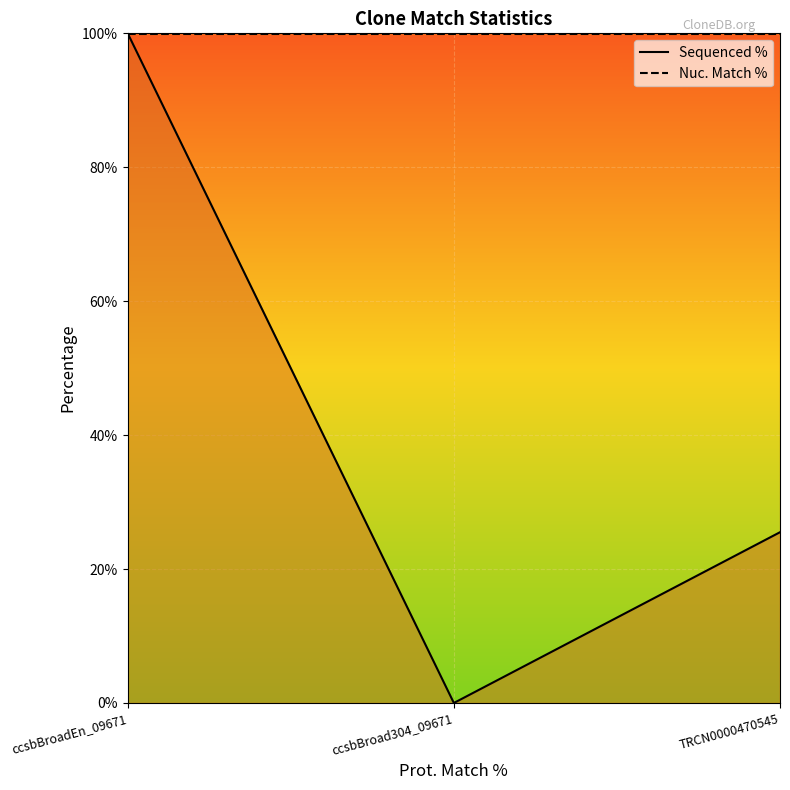

What is the total value across all series at TRCN0000470545?

125.4